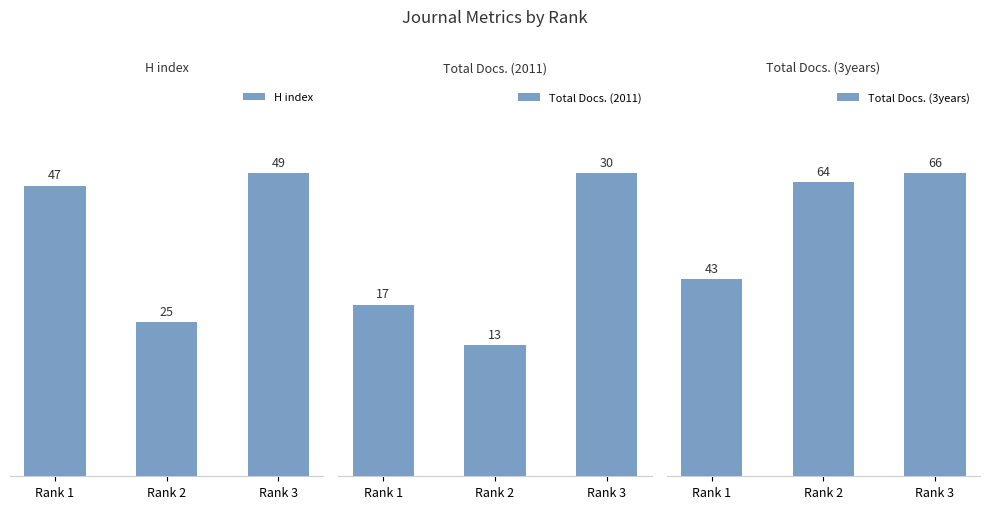

How many data points in Total Docs. (2011) are above 17?

1